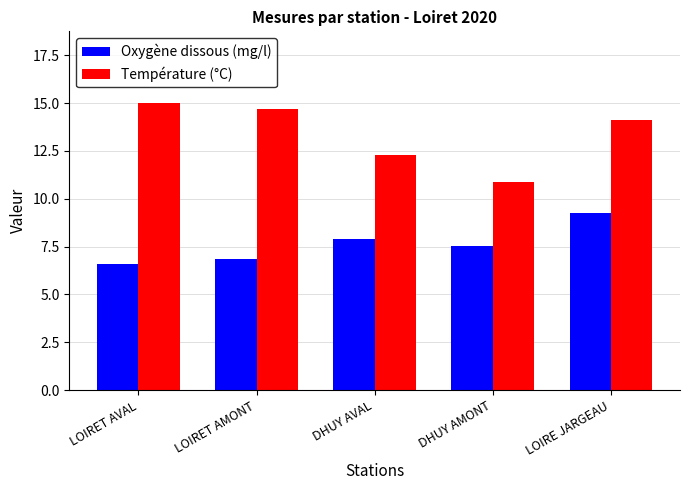

What are all the series names shown in the legend?

Oxygène dissous (mg/l), Température (°C)